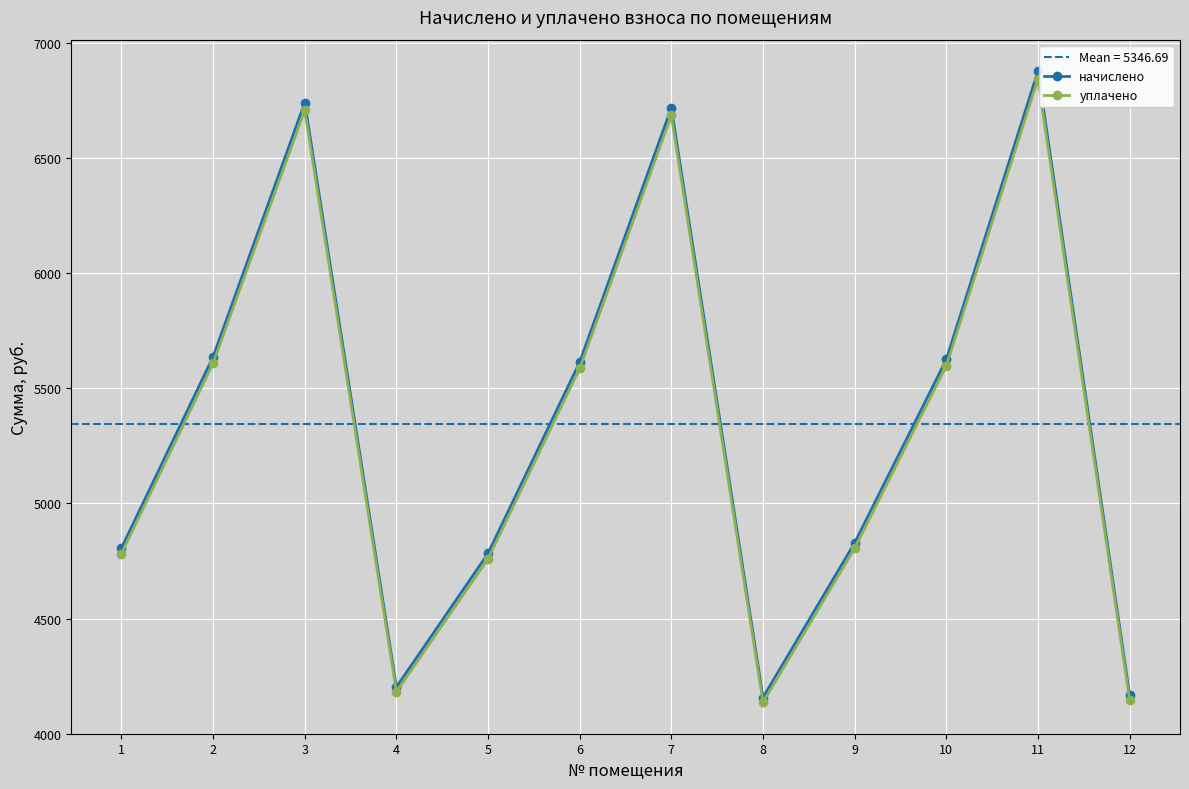

How many categories are shown in the chart?

12